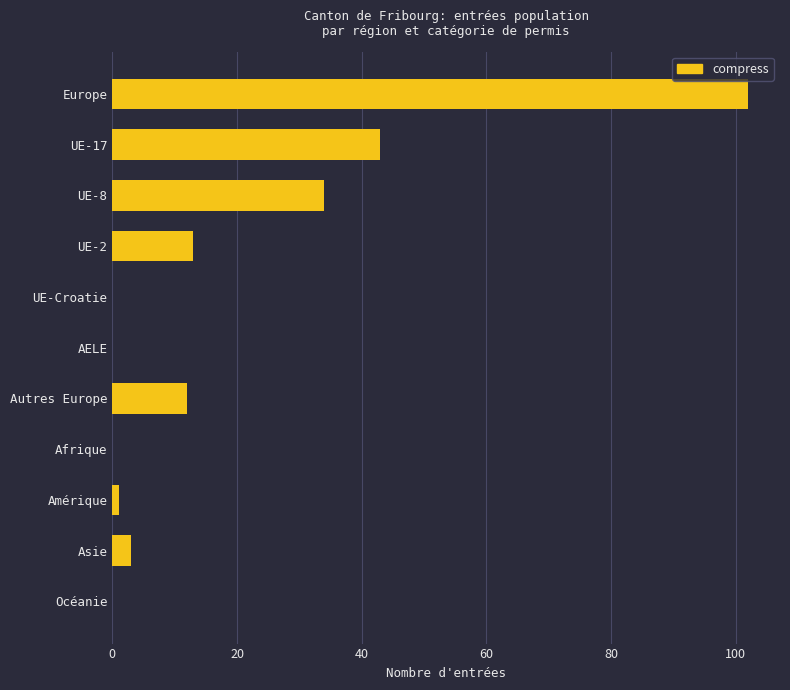

Between Europe and Asie, which is larger?

Europe